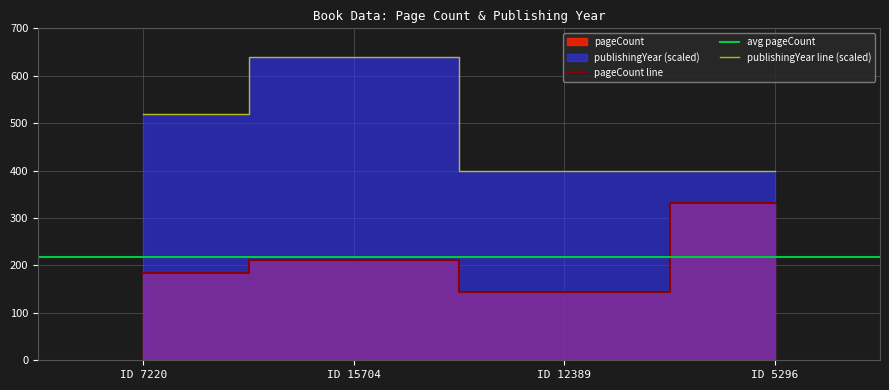

At which label does pageCount line reach its minimum?

ID 12389